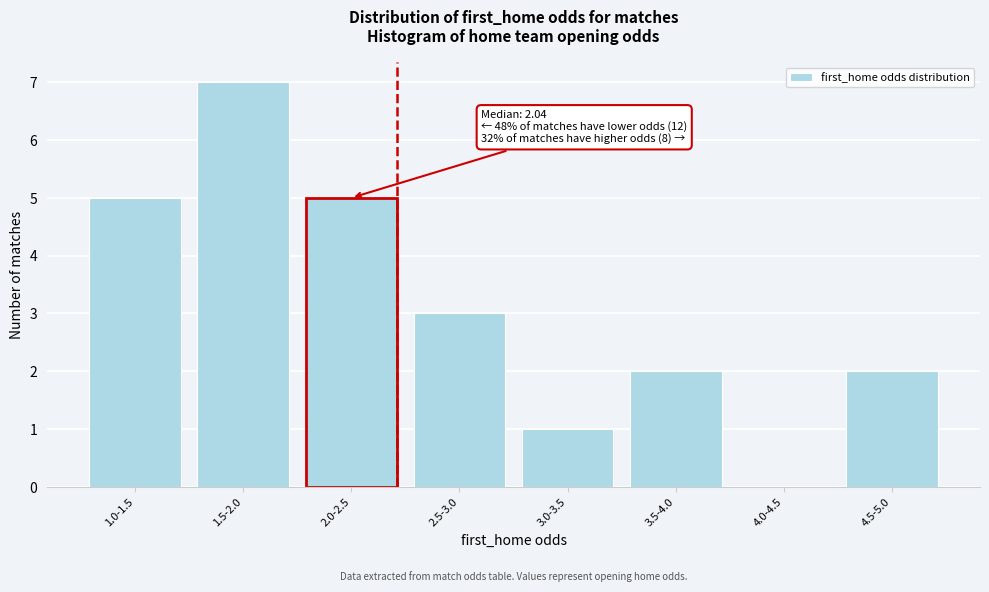

Reading right to left, transcribe all the data shown in this chart.

4.5-5.0=2	4.0-4.5=0	3.5-4.0=2	3.0-3.5=1	2.5-3.0=3	2.0-2.5=5	1.5-2.0=7	1.0-1.5=5